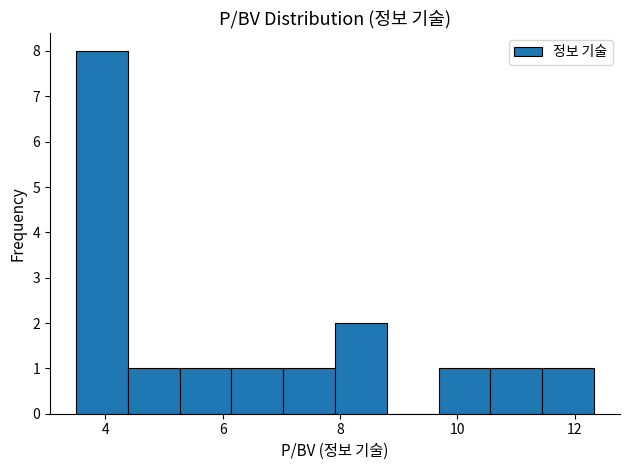

Reading left to right, transcribe this chart: for each bar, give the range it covers on the x-axis and its height. Neither the bar edges nor the heights are printed on the chart, so give them approximately, as read against the axes.

3.6 to 4.4: 8
4.4 to 5.2: 1
5.2 to 6.2: 1
6.2 to 7.0: 1
7.0 to 8.0: 1
8.0 to 8.8: 2
8.8 to 9.6: 0
9.6 to 10.6: 1
10.6 to 11.4: 1
11.4 to 12.4: 1